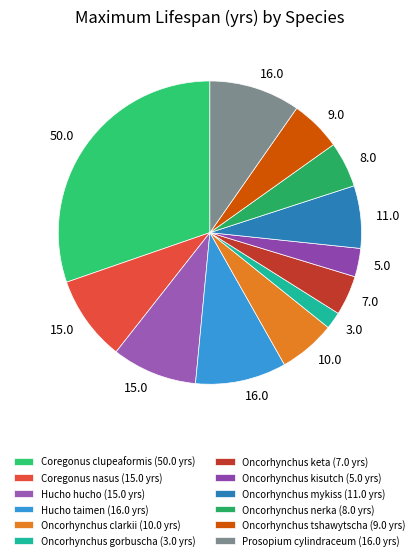

Which has a higher value, Oncorhynchus keta or Oncorhynchus tshawytscha?

Oncorhynchus tshawytscha